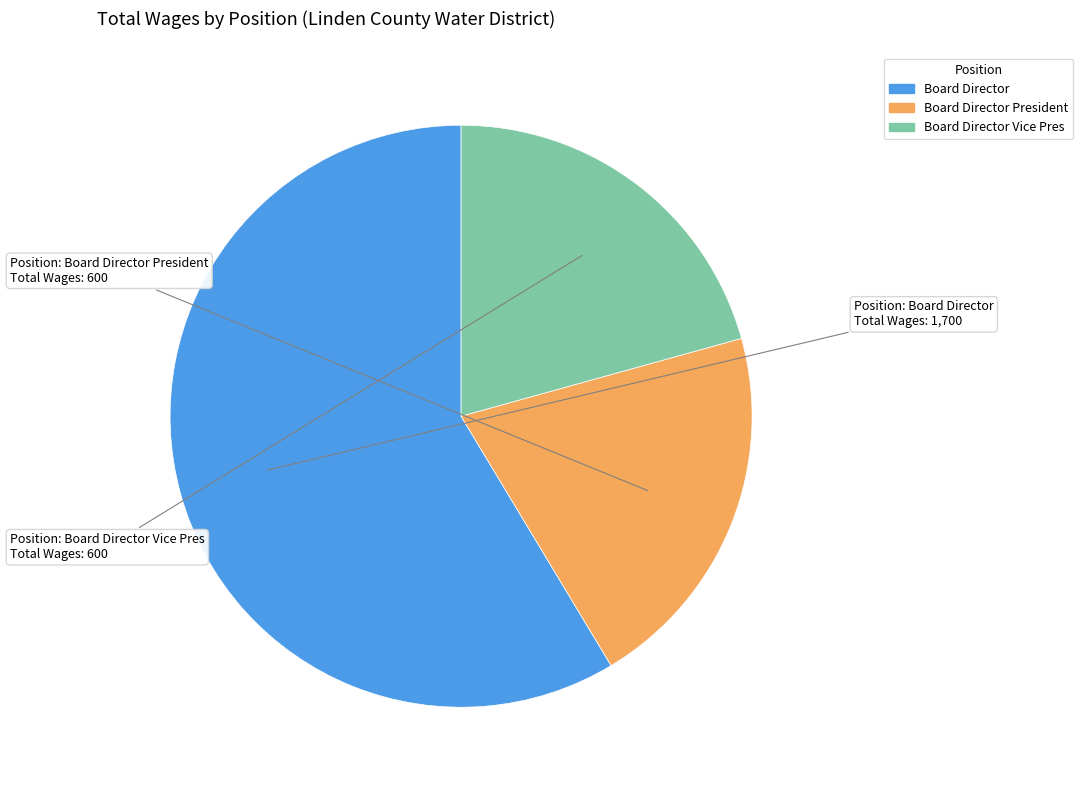

Approximately how many times larger is the value at Board Director President compared to Board Director Vice Pres?

1.0